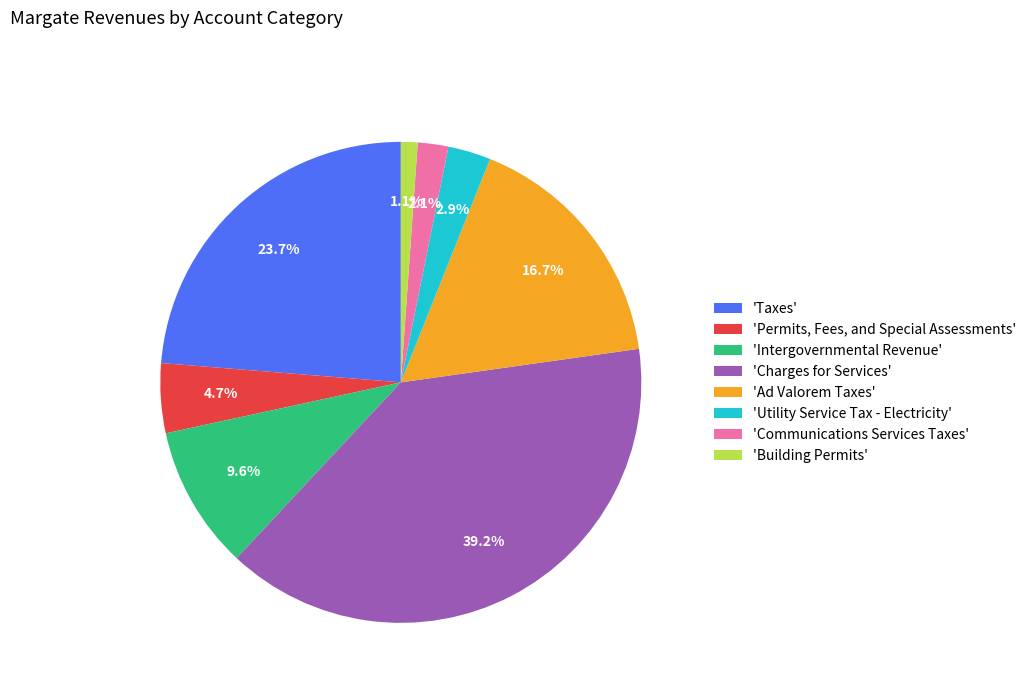

Is there any slice that represents more than half of the pie?

No